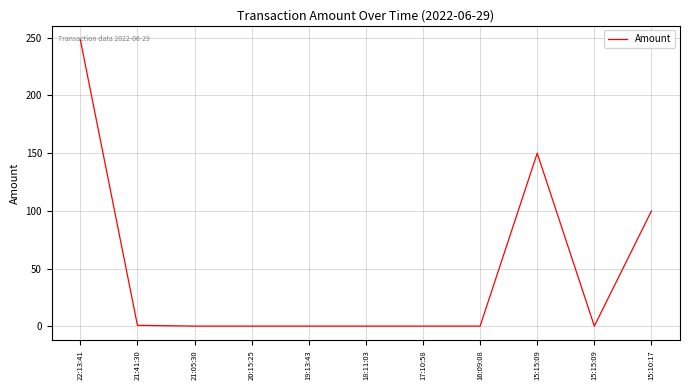

Is this an area chart (filled region under the line)?

No